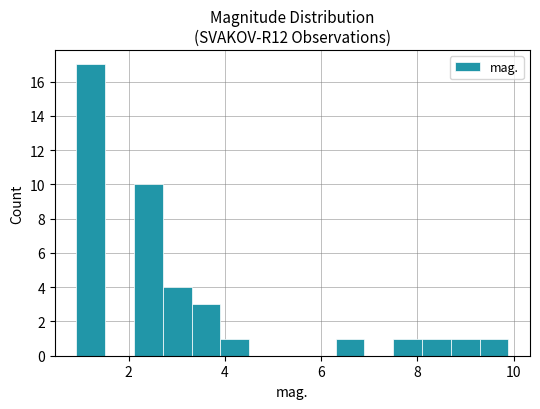

Read against the x-axis, roughly where is the centre of the tallest bar?

1.2